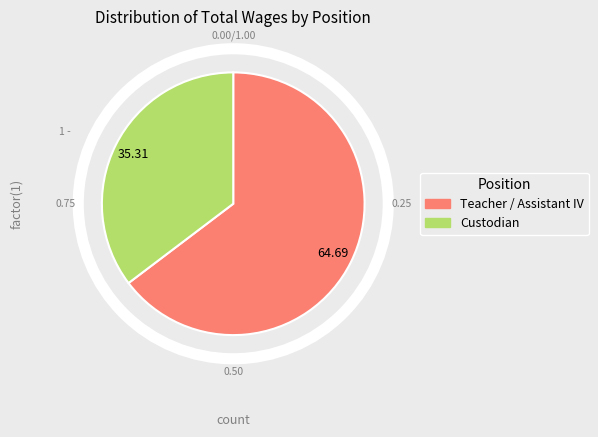

Is the sum of Custodian and Teacher / Assistant IV greater than half?

Yes